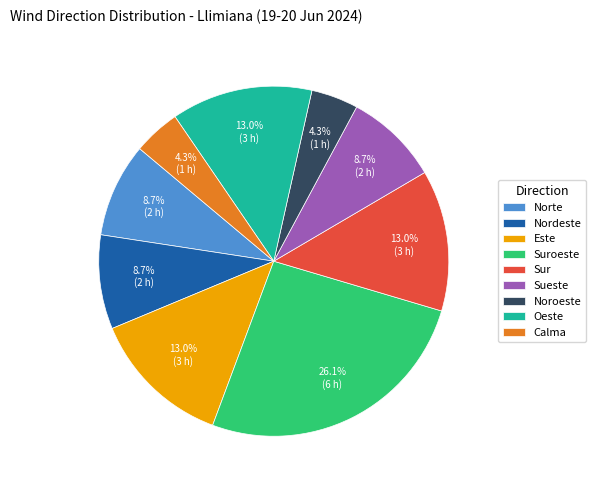

How many segments does this pie chart have?

9